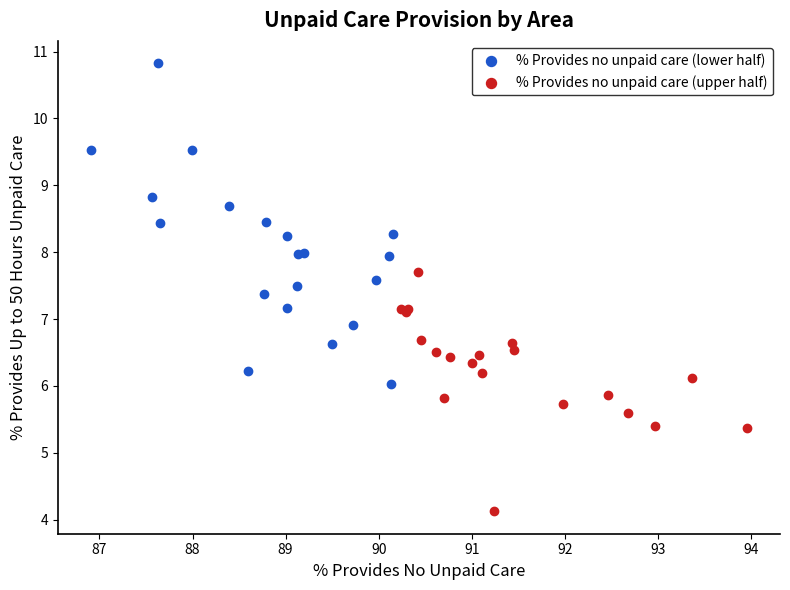

Which series has the largest Y range (max minus min)?

% Provides no unpaid care (lower half)